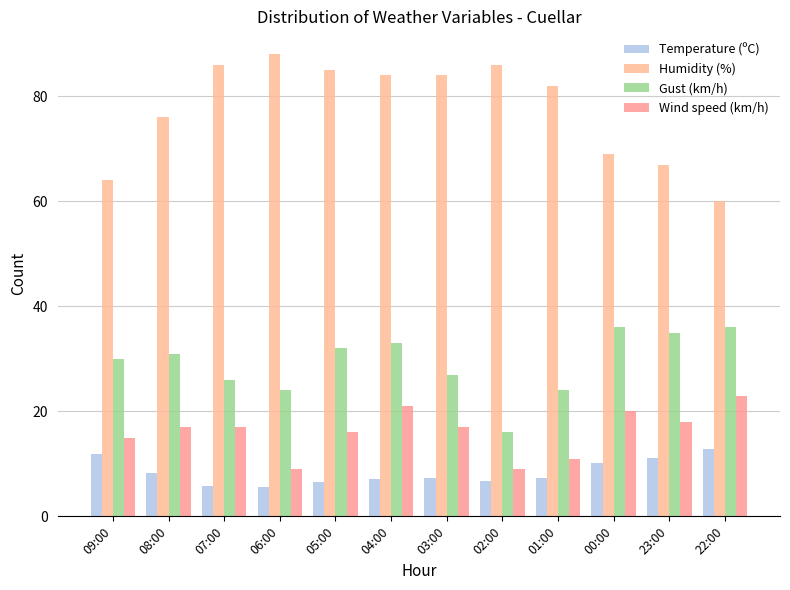

How many groups of bars are there?

12